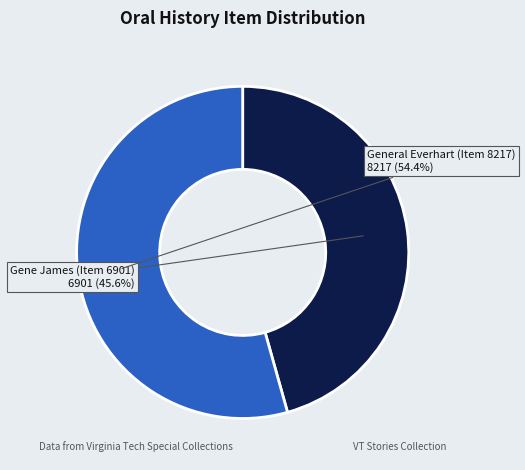

Between General Everhart (Item 8217) and Gene James (Item 6901), which is larger?

General Everhart (Item 8217)